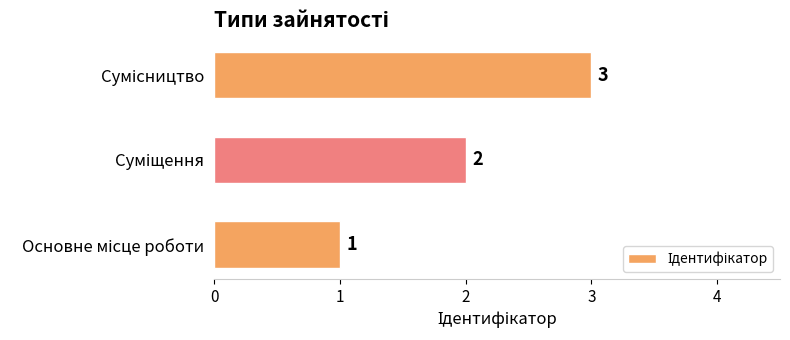

What is the greatest value displayed?

3